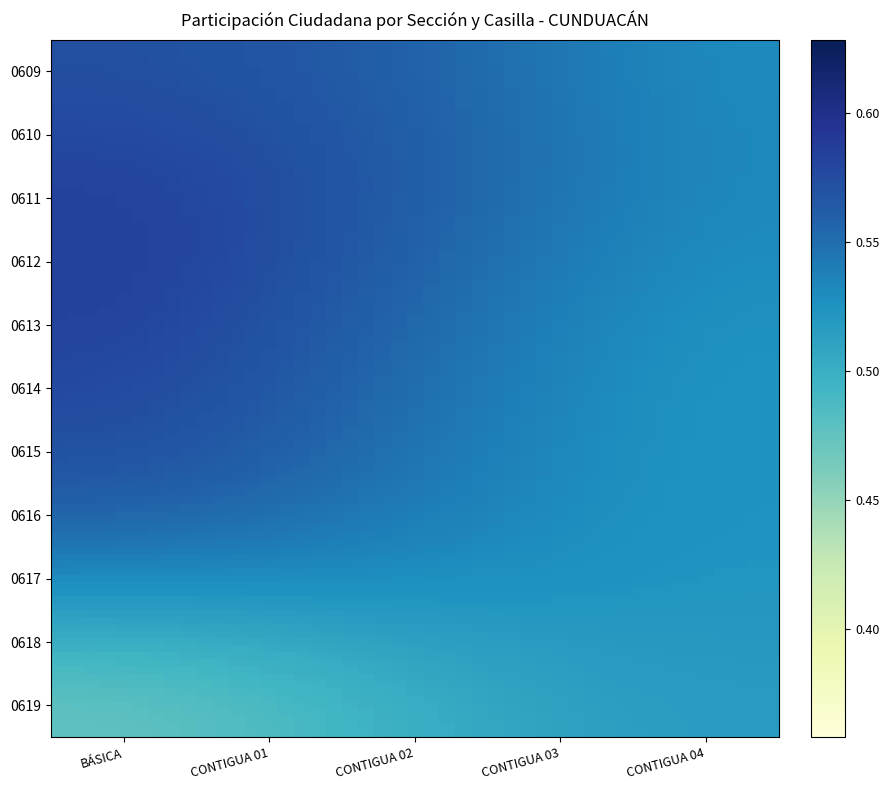

At which category is the sum across all series the highest?

BÁSICA